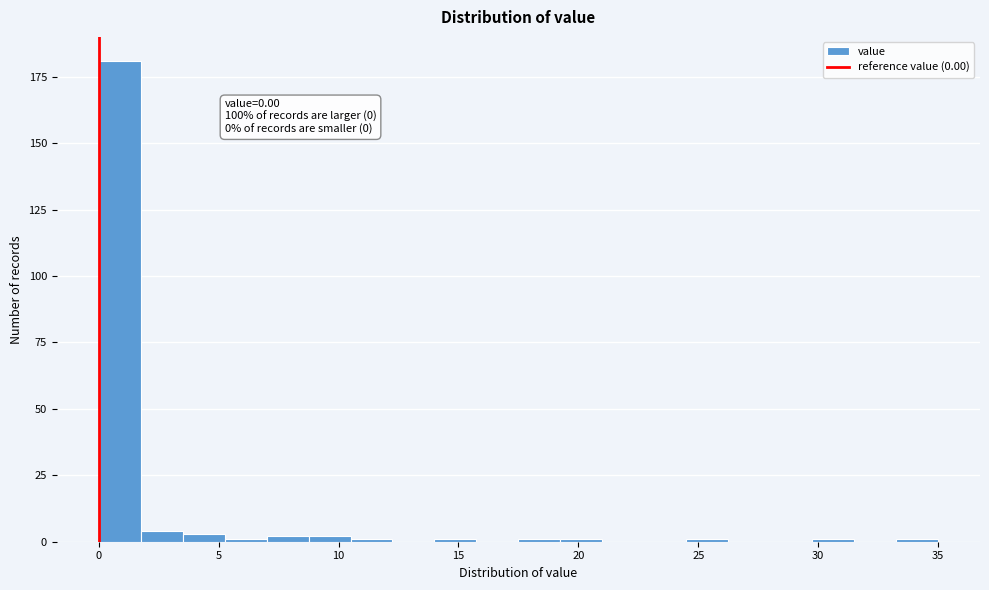

Read against the x-axis, roughly where is the centre of the tallest bar?

1.0